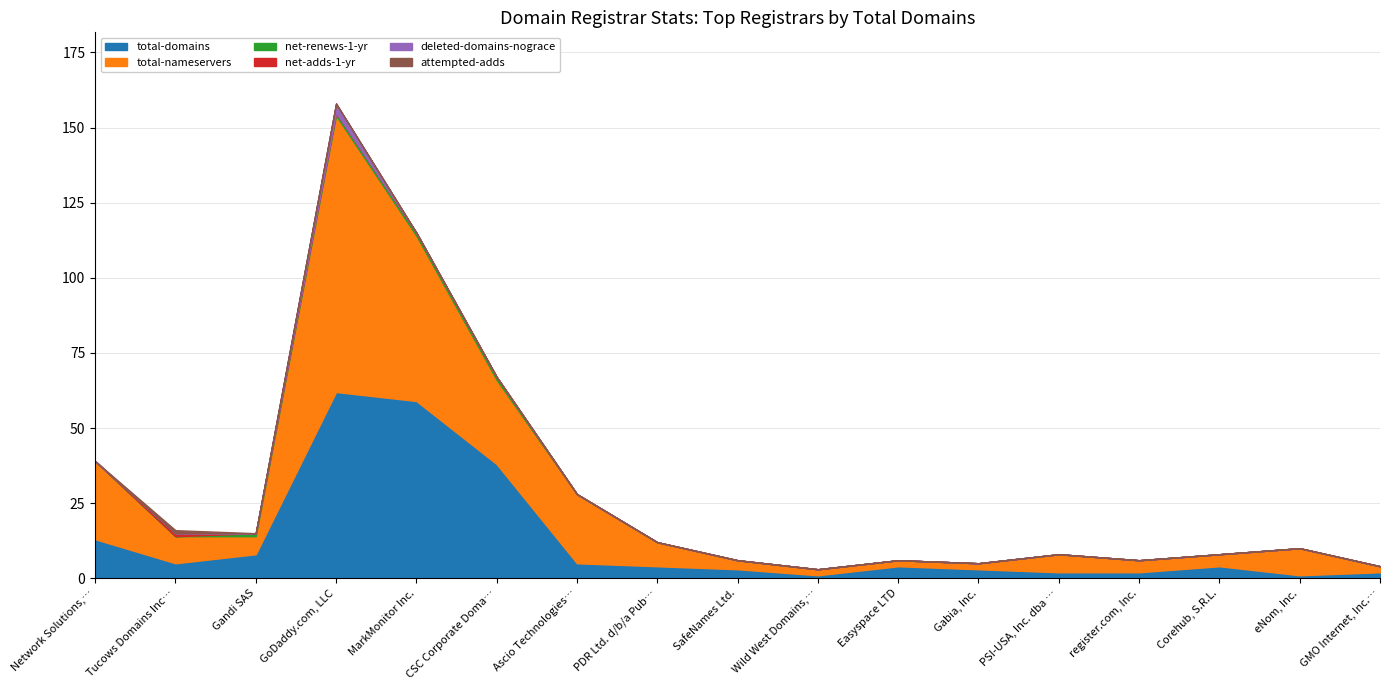

Which label corresponds to the smallest value in the chart?

Network Solutions, LLC